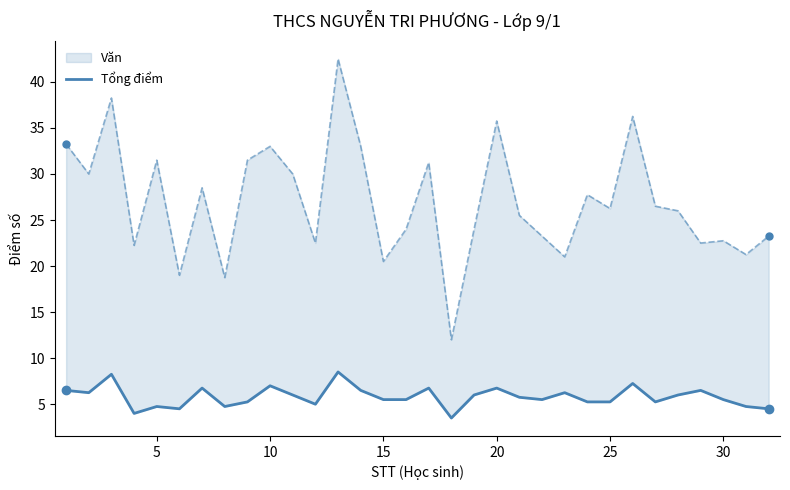

True or false: Văn and Tổng điểm cross at least once.

False